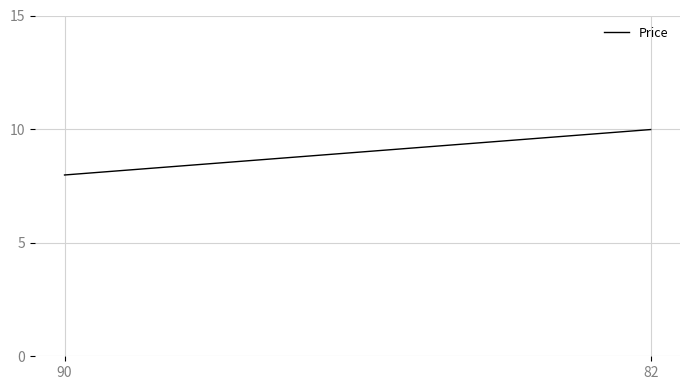

How many lines are shown in the chart?

1